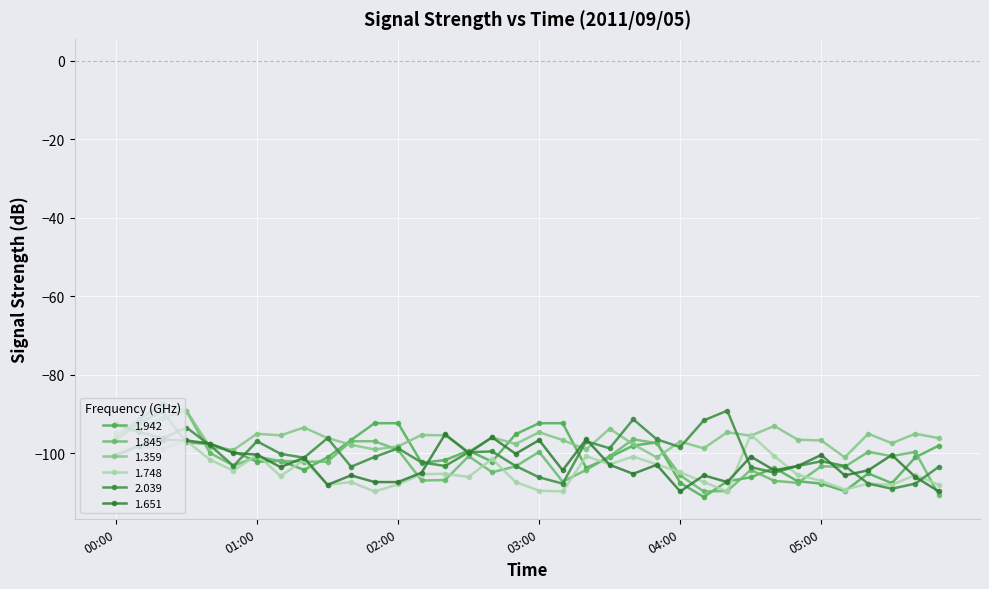

How many categories are shown in the chart?

36